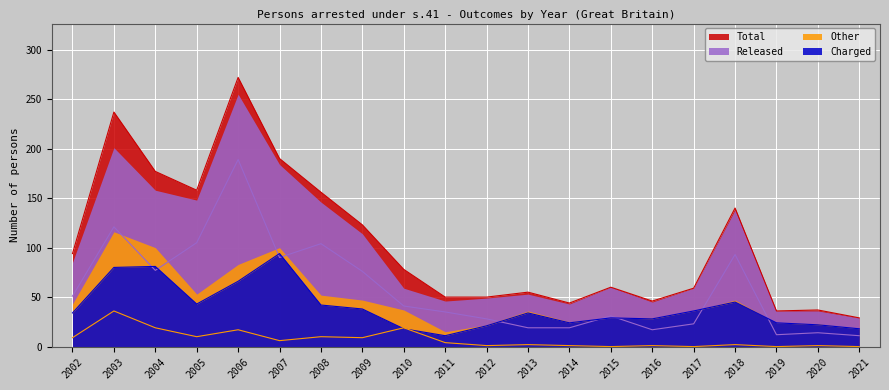

What is the difference between the highest and lowest values at 2004?

158